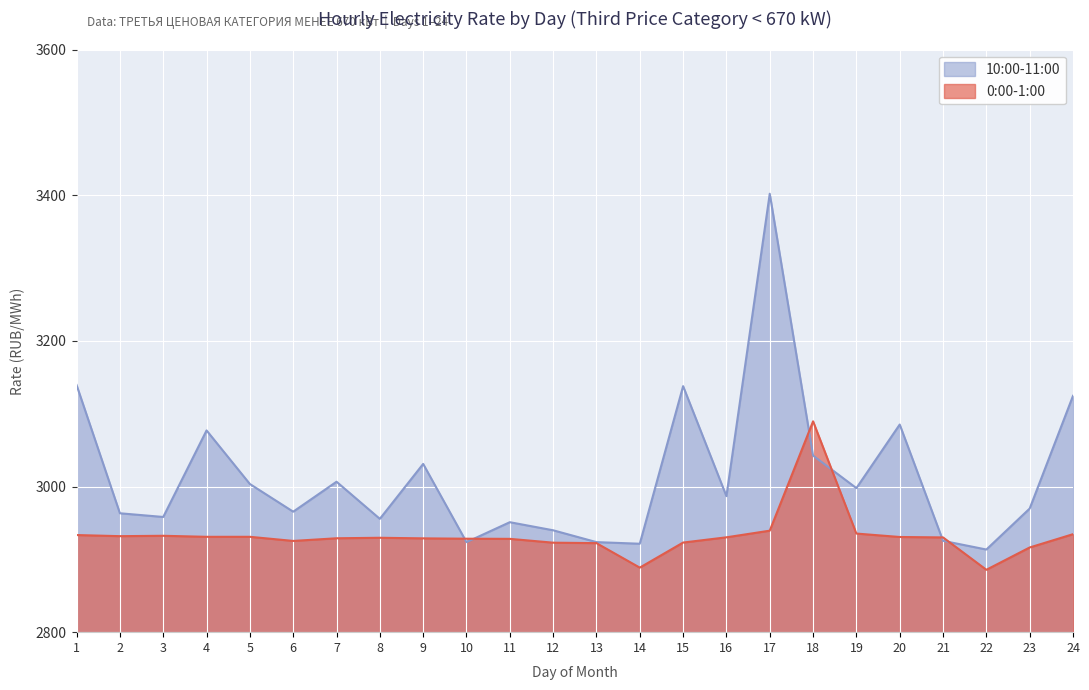

Count the number of data series in this chart.

2